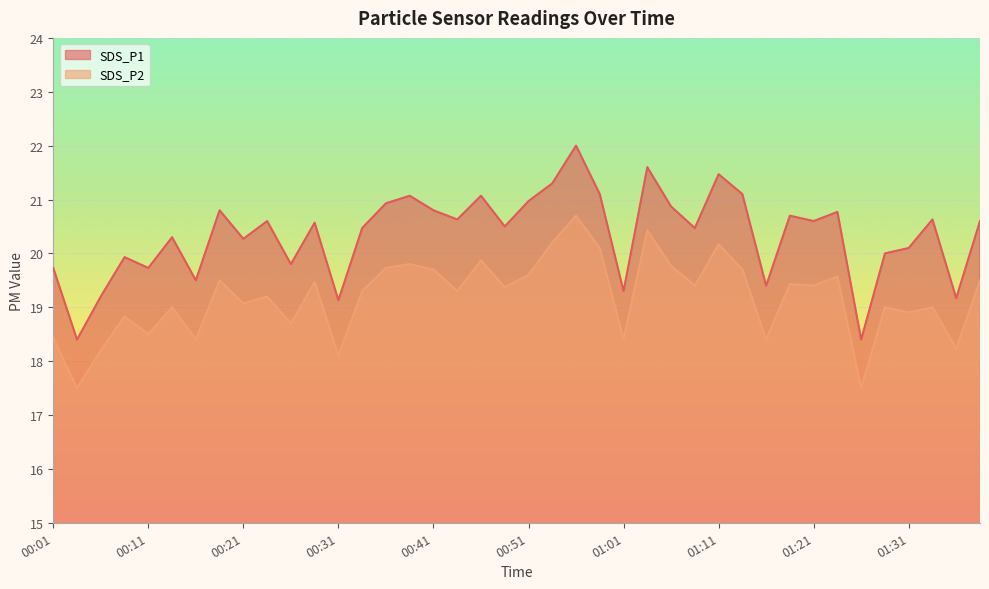

At which category does SDS_P1 reach its first local valley?

00:04